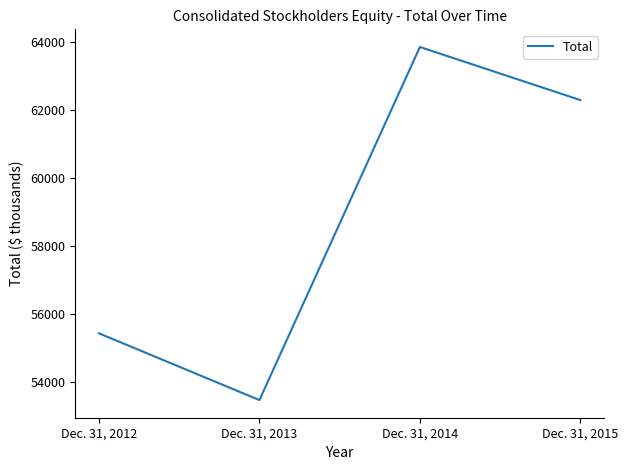

What is the maximum value shown in the chart?

63867